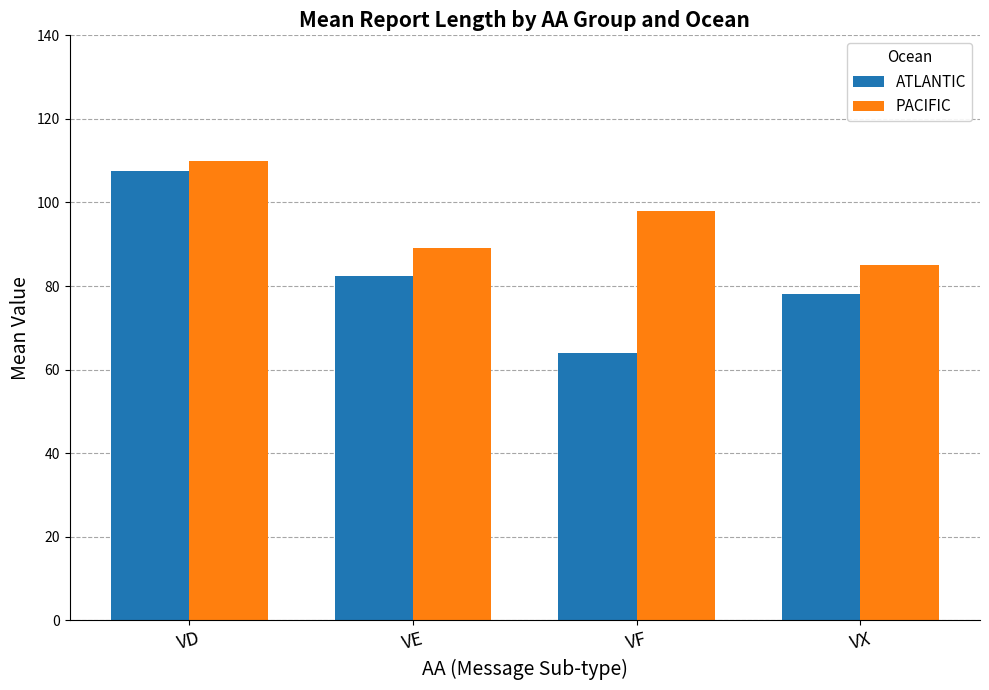

How many distinct data groups are displayed?

2